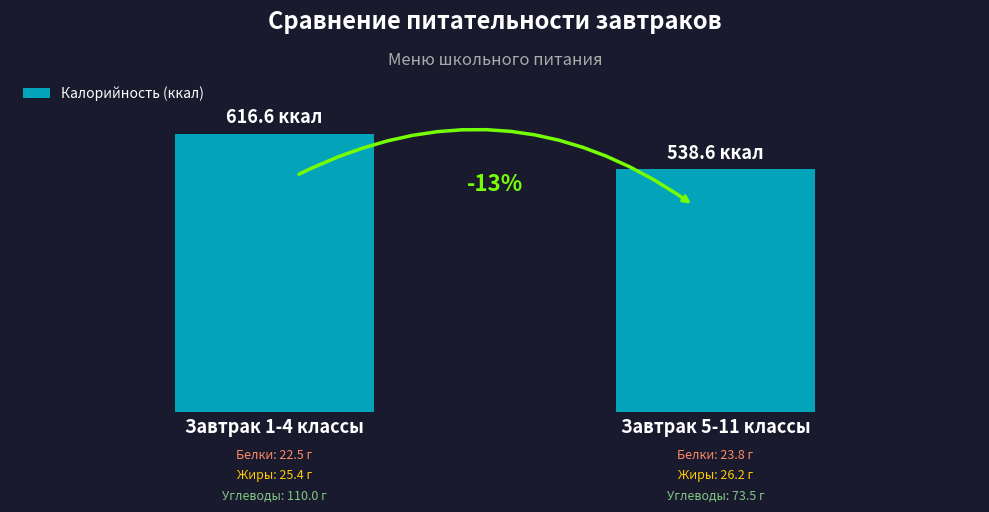

What position from the right is Завтрак 1-4 классы?

2